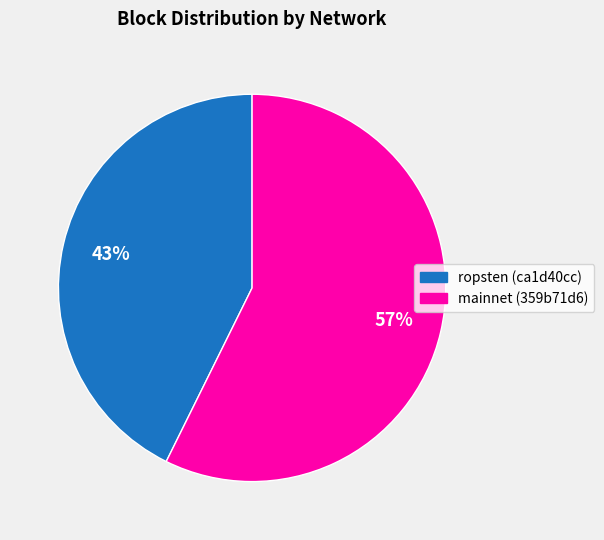

To the nearest percent, what is the average slice percentage?

50%